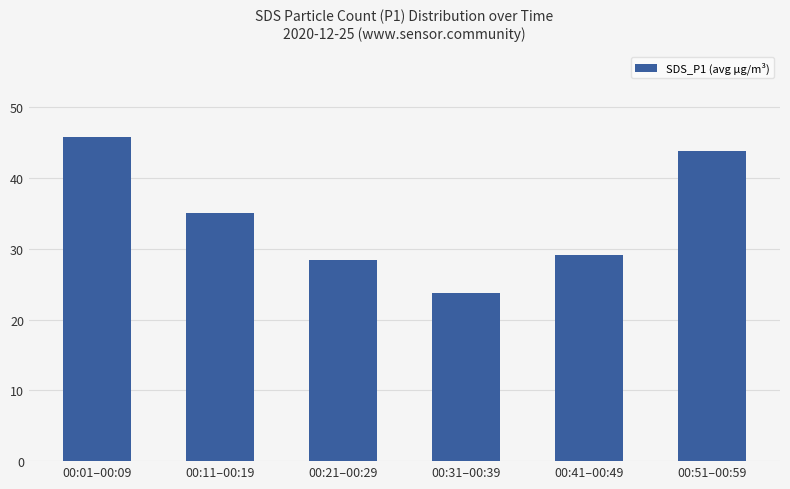

At which label does the data first exceed 35?

00:01–00:09